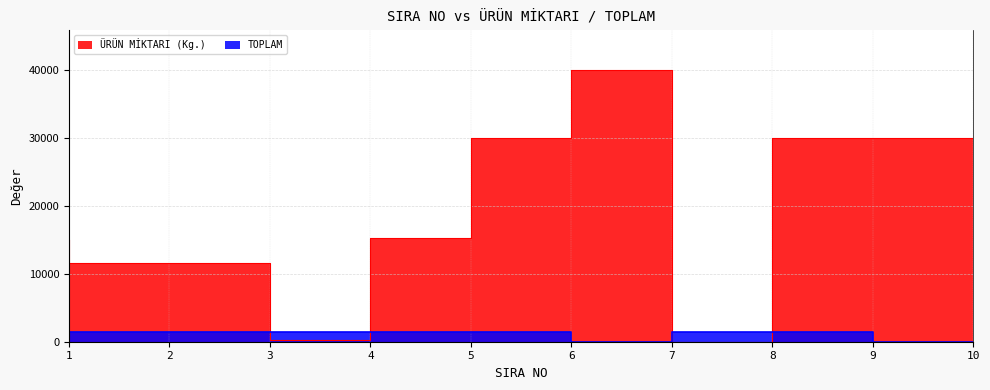

What is the spread (max minus min) of values at 2?

10131